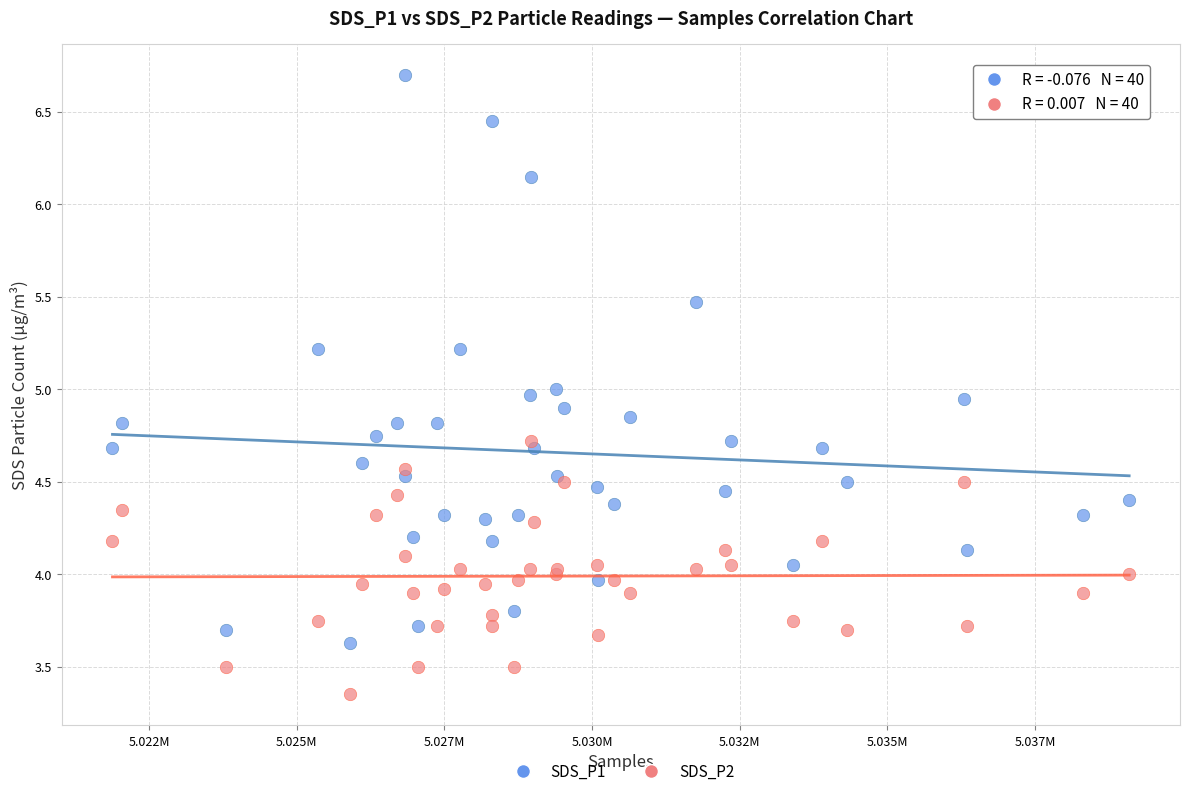

Which series has the largest Y range (max minus min)?

SDS_P1